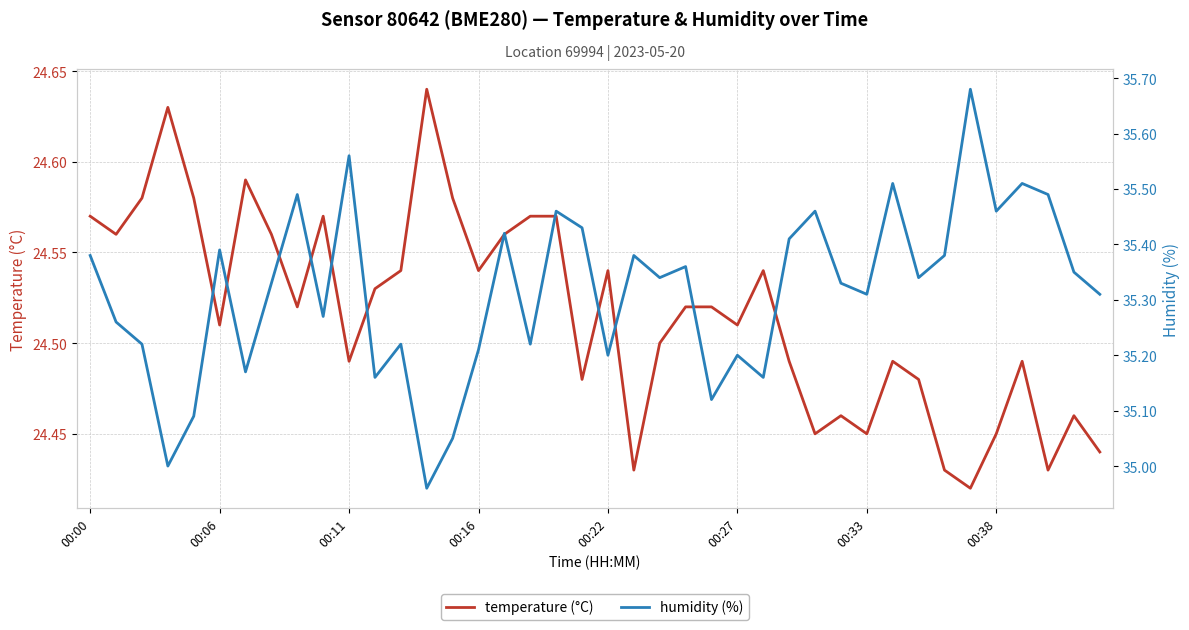

True or false: humidity (%) and temperature (°C) intersect in this chart.

False